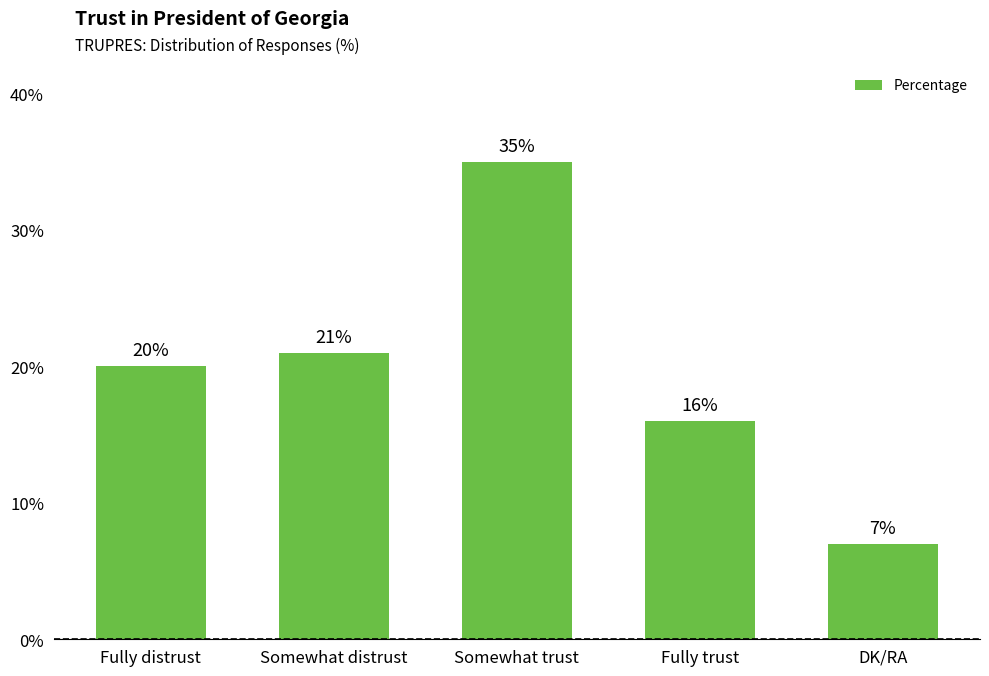

What is the ratio of the value at Somewhat distrust to the value at DK/RA?

3.0